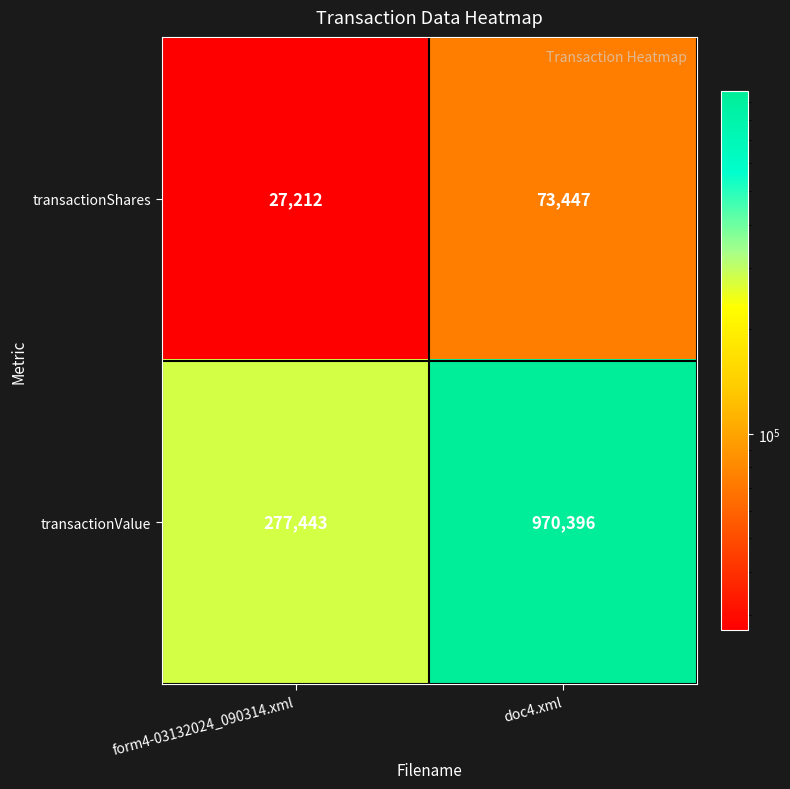

Is it true that transactionShares equals 73447 at doc4.xml?

True